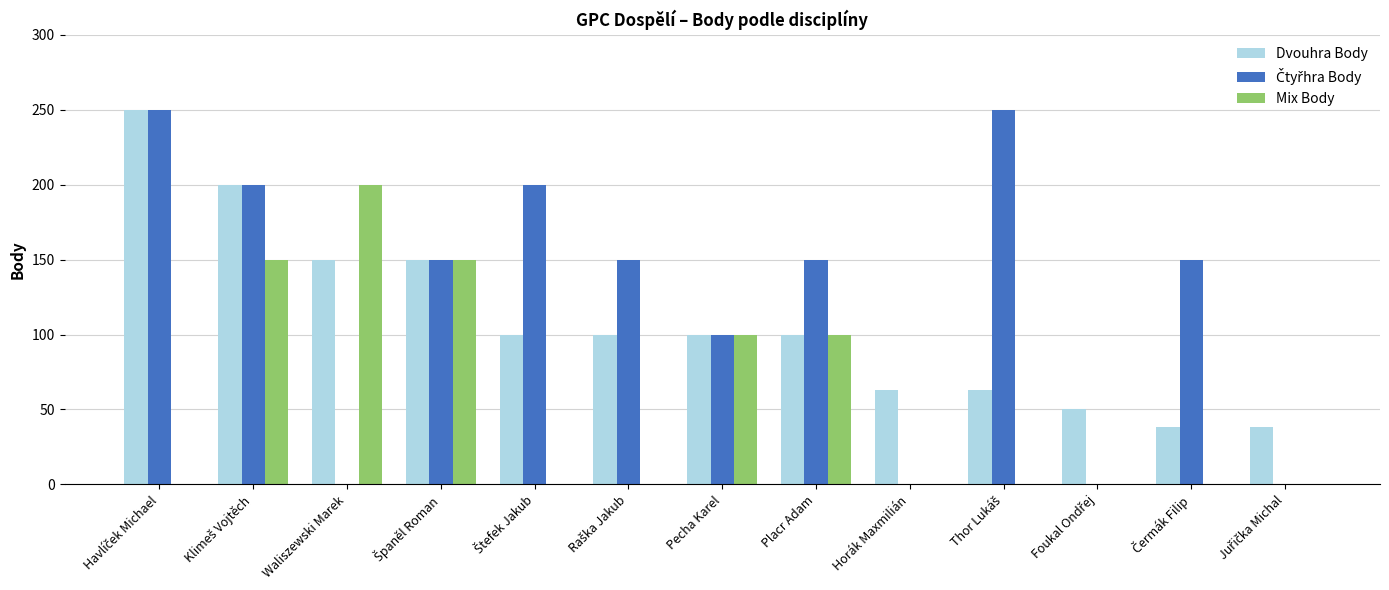

What is the total value across all series at Waliszewski Marek?

350